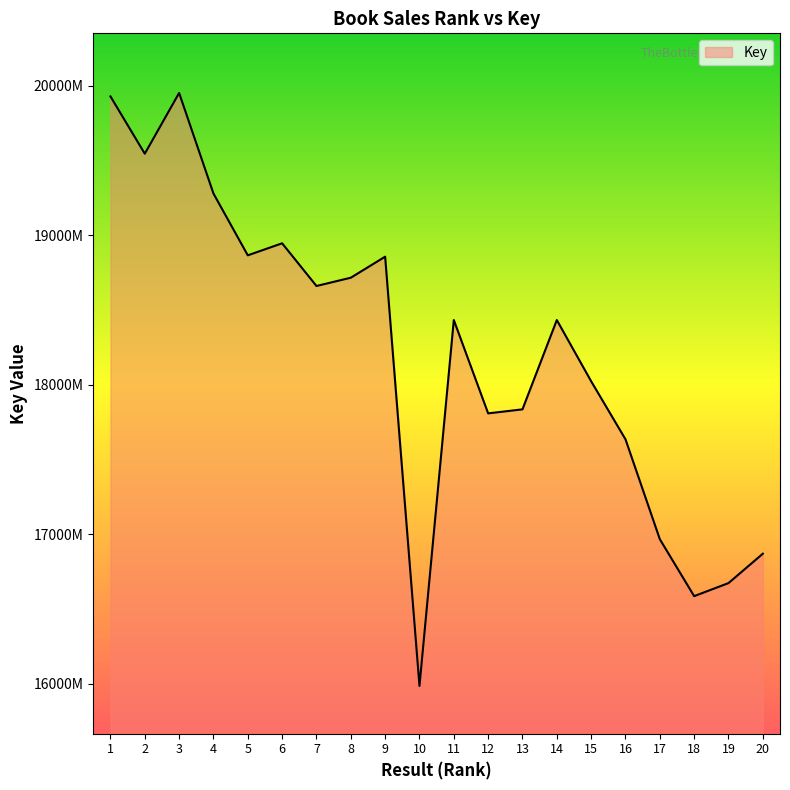

What is the difference between the maximum and second lowest values?

33676932